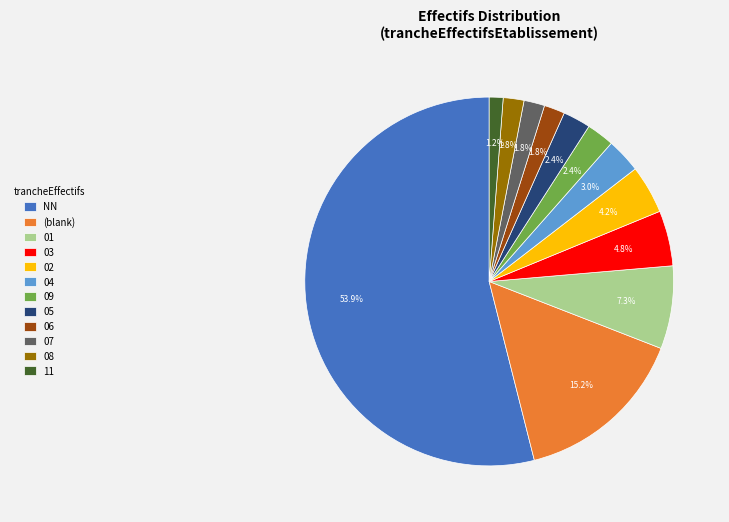

Approximately how many times larger is the value at 04 compared to 02?

0.7